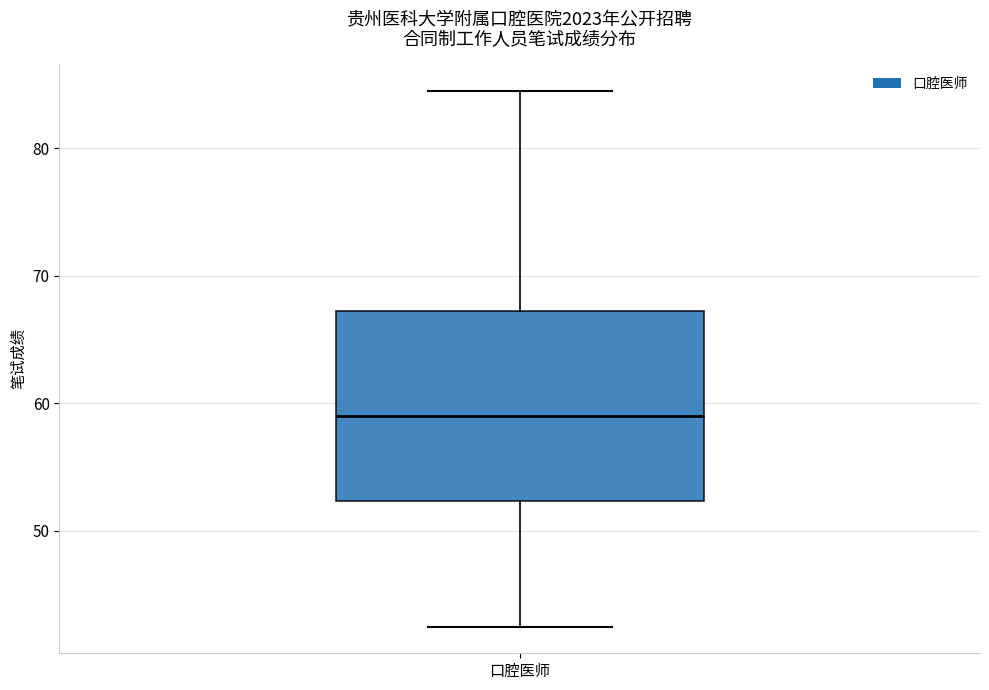

Read this box plot against the y-axis: the position of the median line, the range covered by the box, and the ends of both whiskers. The values are not printed on the chart, so give them approximately, as read against the axis.

median 59, box 52 to 67, whiskers 43 to 85